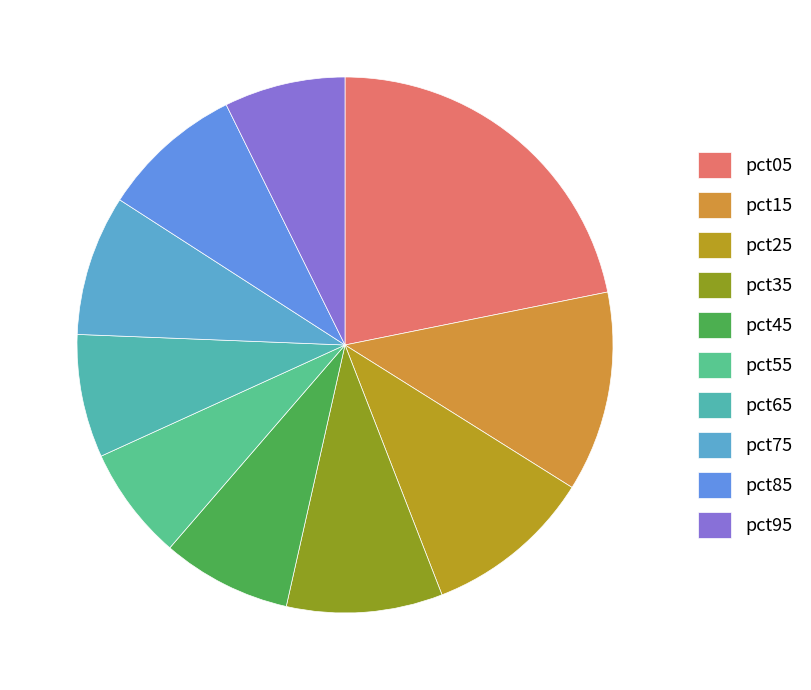

Count the number of slices in the pie.

10